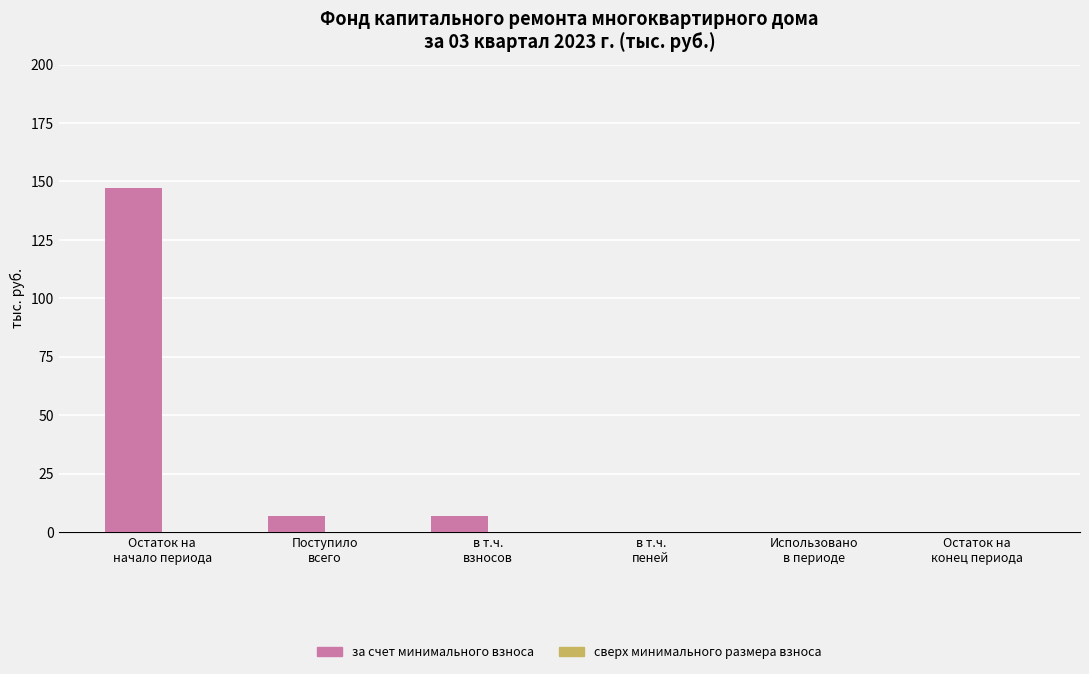

What is the sum of all values?

160.7